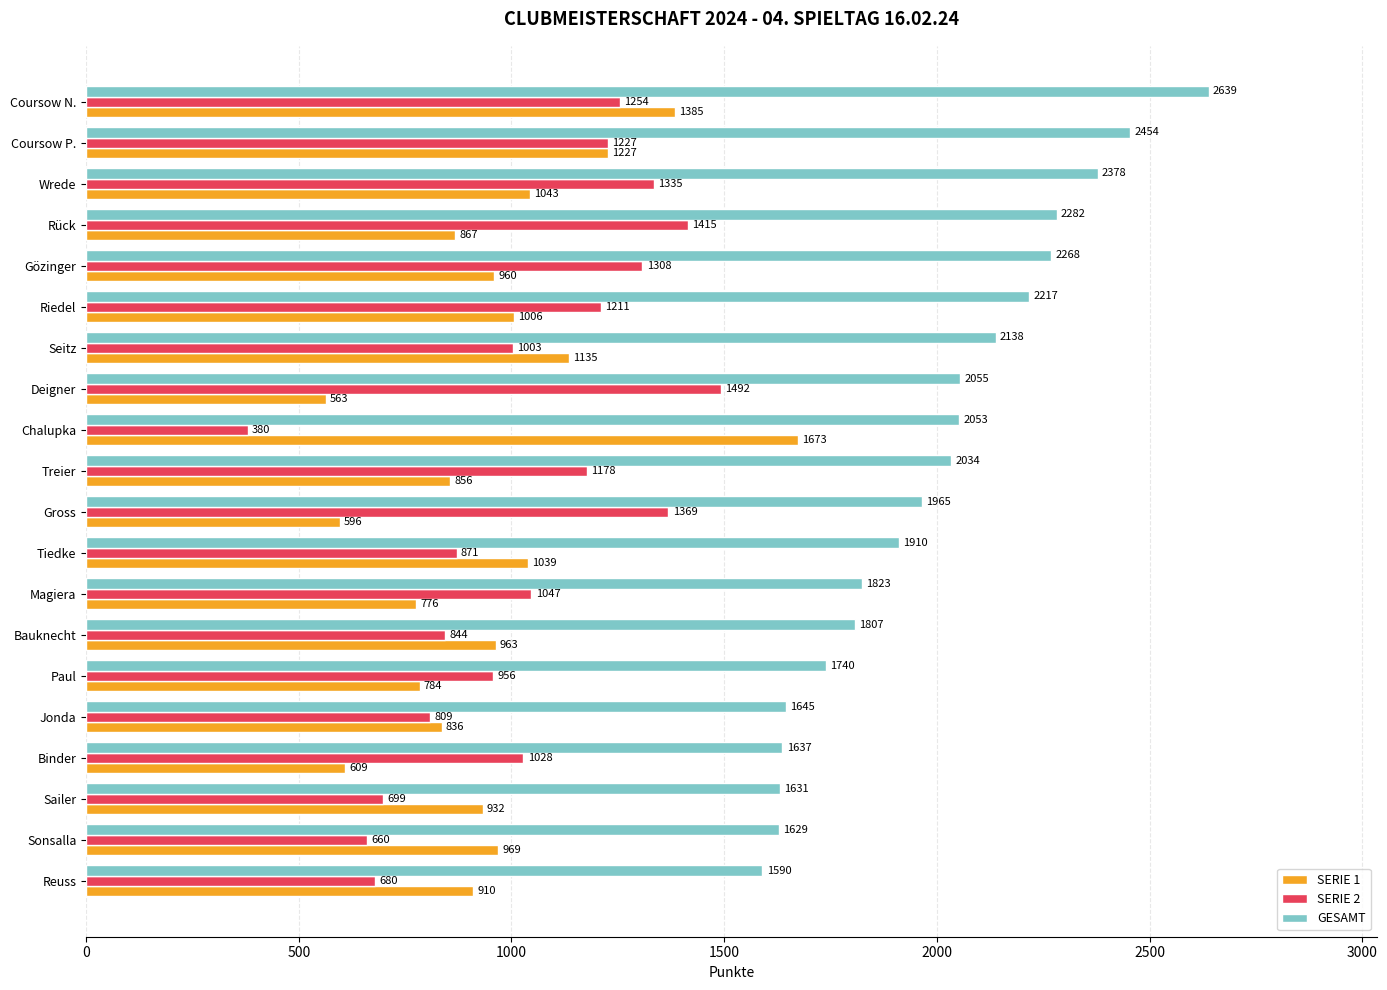

Rank the categories by GESAMT value from highest to lowest.

Coursow N., Coursow P., Wrede, Rück, Gözinger, Riedel, Seitz, Deigner, Chalupka, Treier, Gross, Tiedke, Magiera, Bauknecht, Paul, Jonda, Binder, Sailer, Sonsalla, Reuss